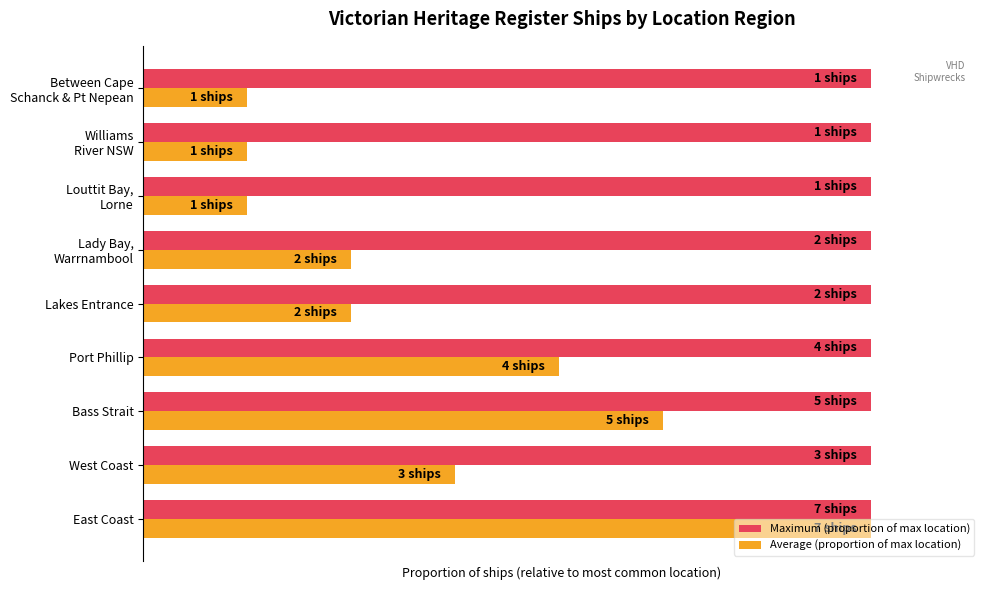

What are all the series names shown in the legend?

Maximum (proportion of max location), Average (proportion of max location)